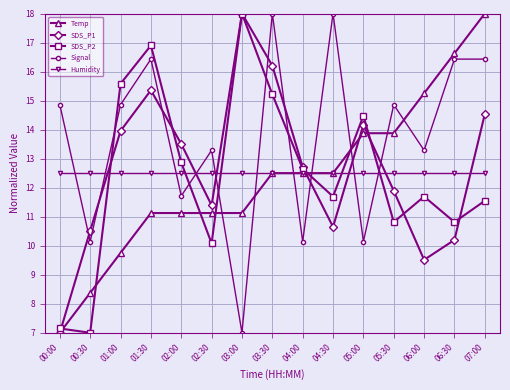

At which label does Temp reach its minimum?

00:00